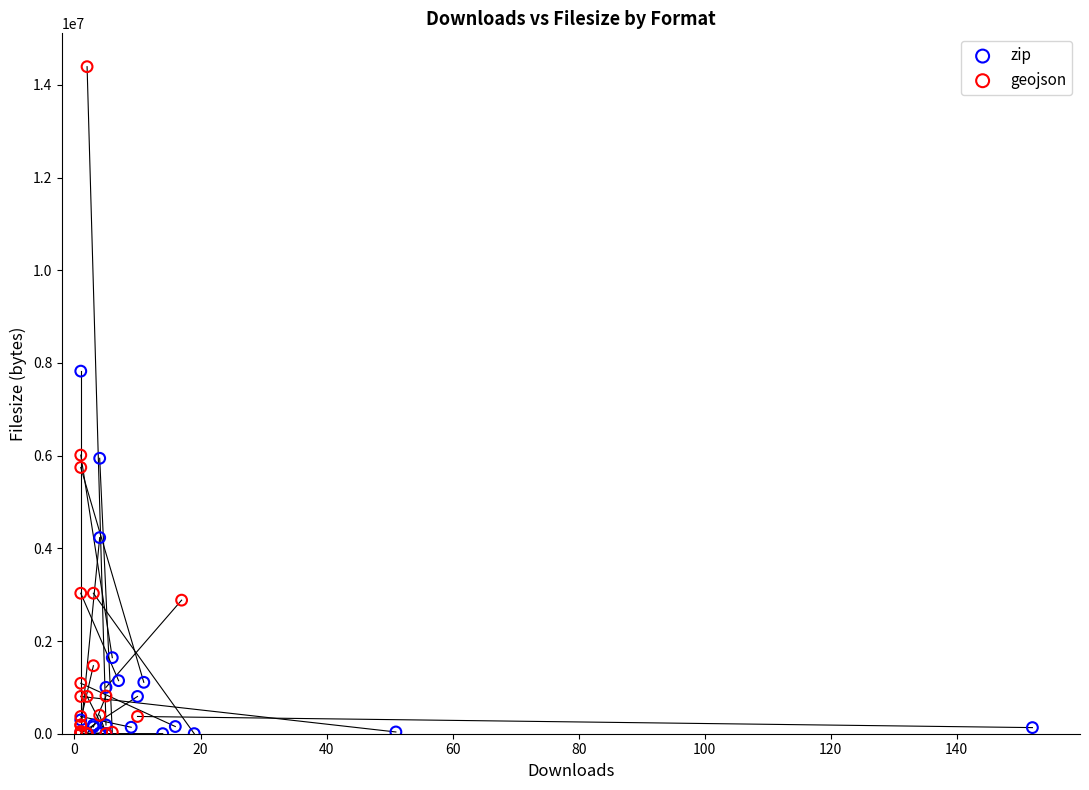

What are all the series names shown in the legend?

zip, geojson